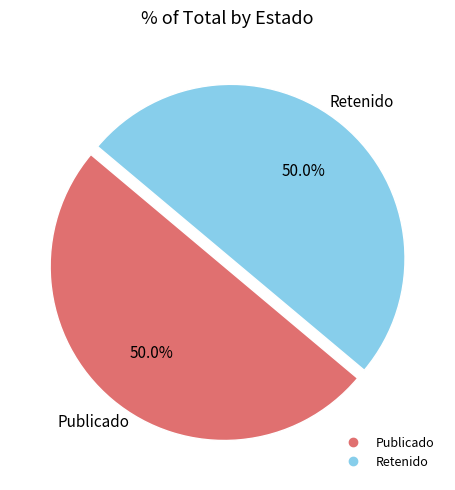

Which slice is the smallest?

RET